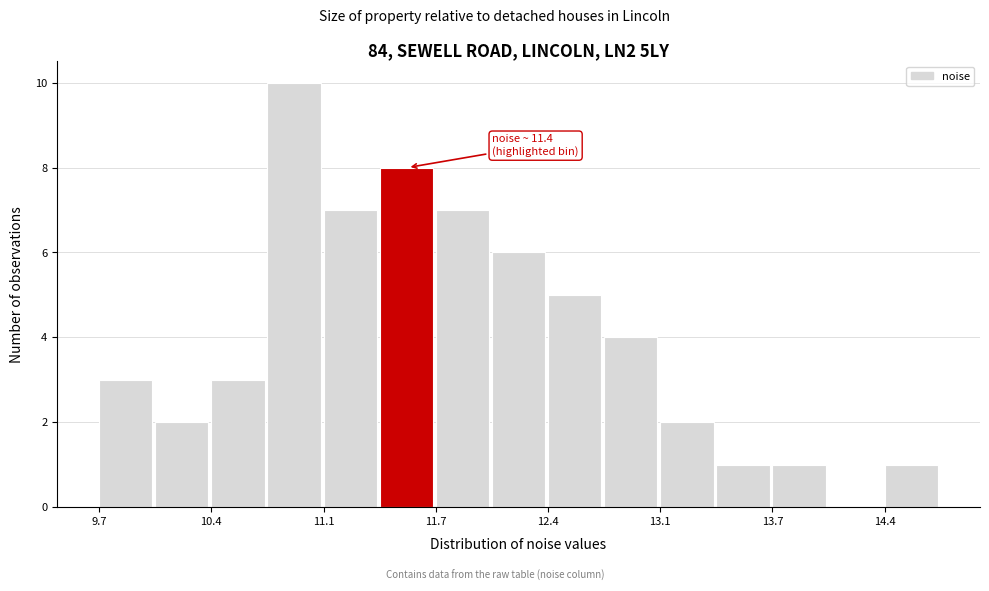

Read against the x-axis, roughly where is the centre of the tallest bar?

10.9